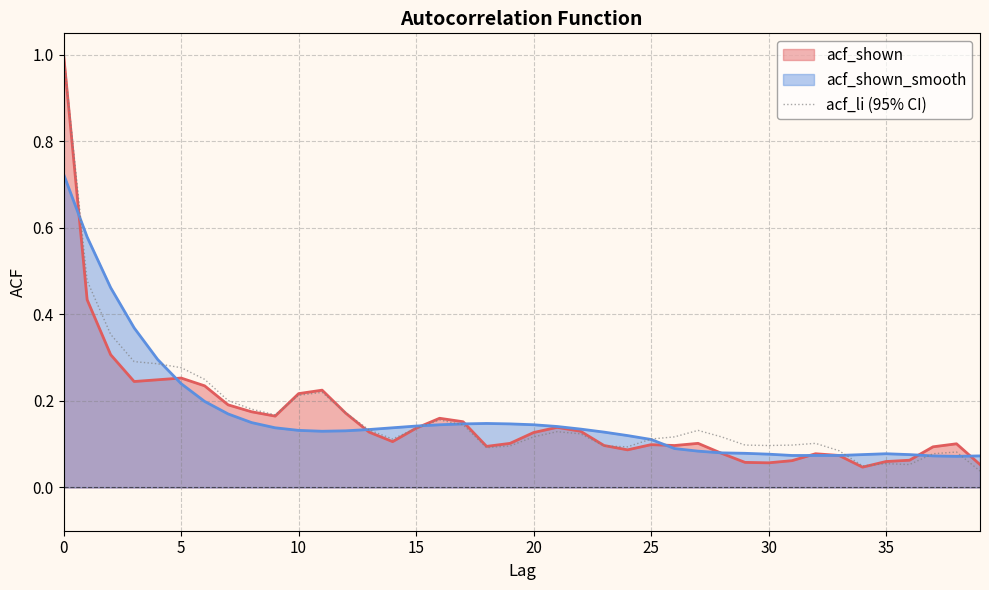

True or false: acf_li (95% CI) has a value of 0.1 at 30.

True